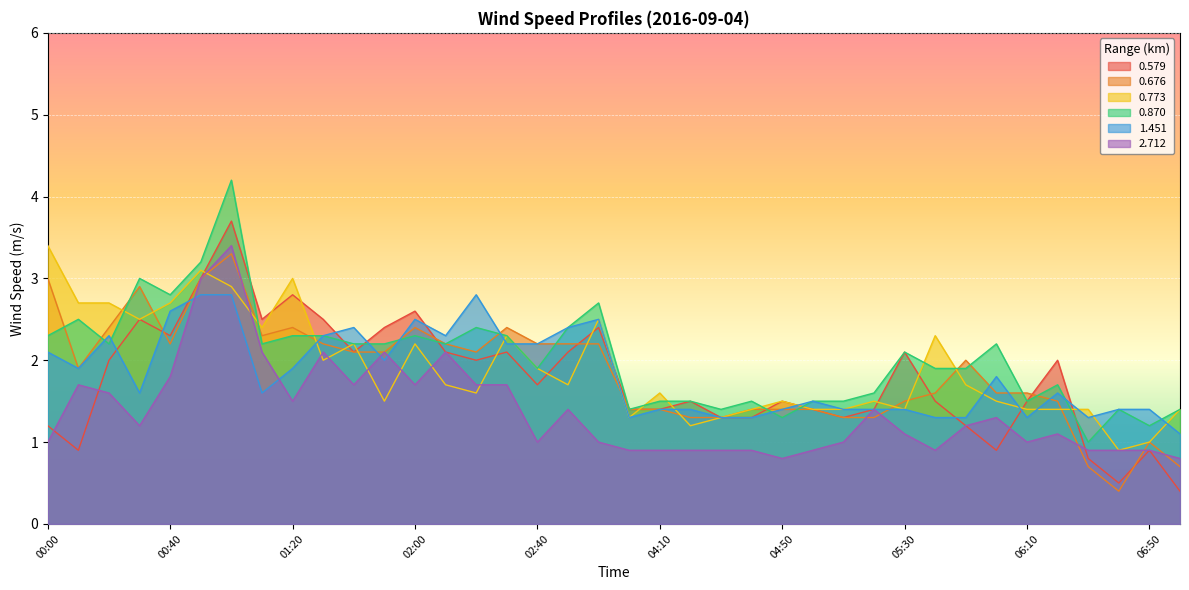

At how many categories does at least one series exceed 3?

3